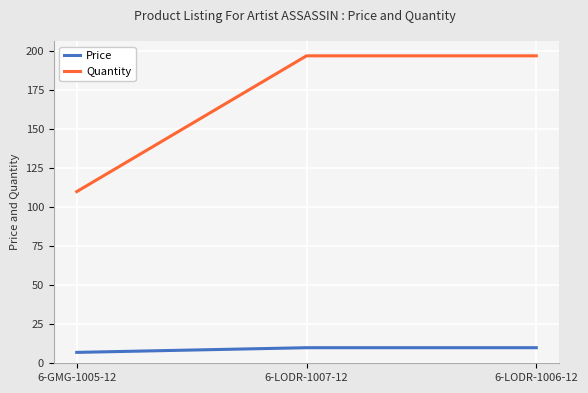

Rank the series at 6-GMG-1005-12 from lowest to highest value.

Price, Quantity